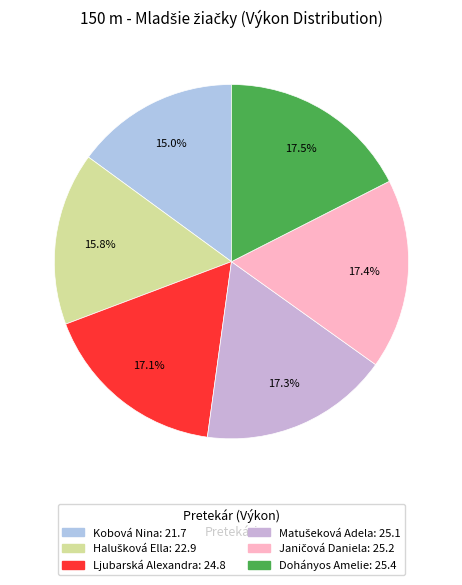

Is it true that Halušková Ella is 16% of the pie?

True